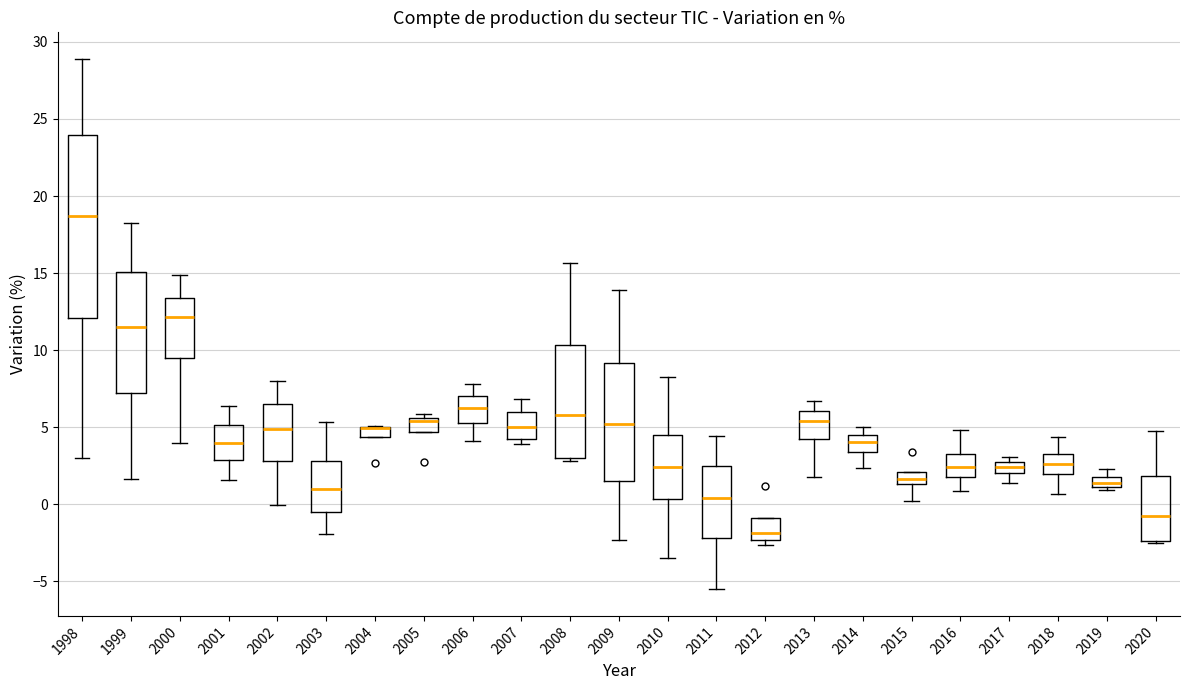

Which box is the tallest, from its lower edge to its upper edge?

1998